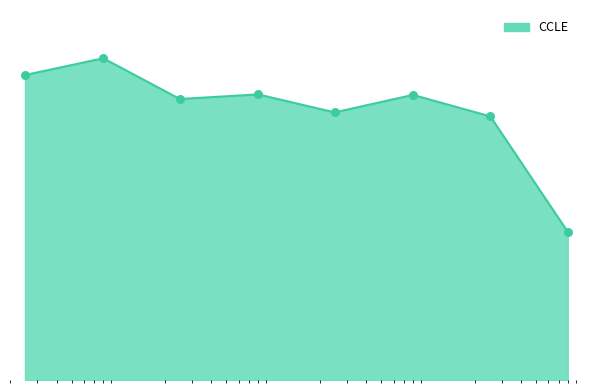

Is this an area chart (filled region under the line)?

Yes